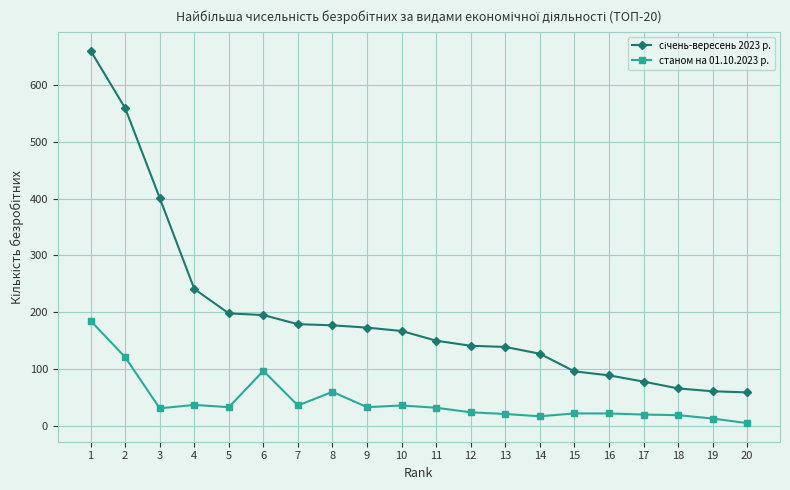

At how many categories does at least one series exceed 391?

3